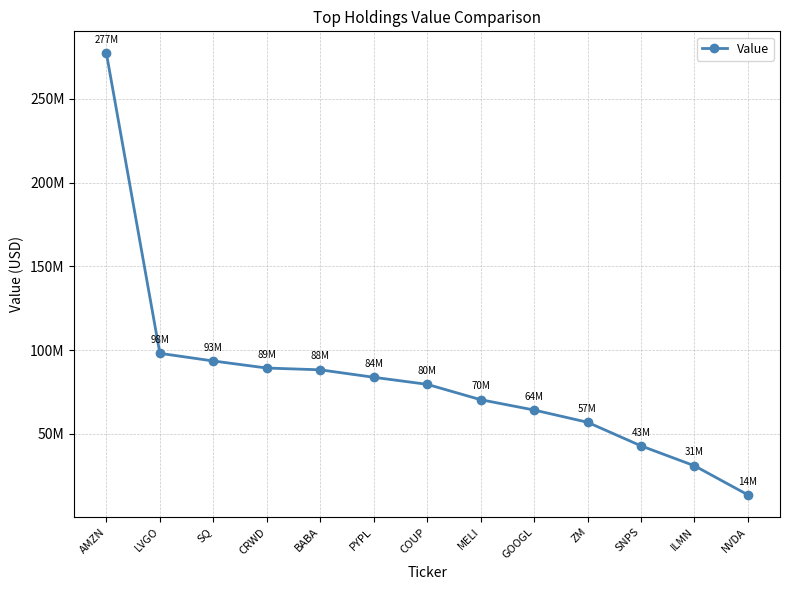

Reading right to left, what are all the values shown in this chart?

NVDA=13531000	ILMN=30908000	SNPS=42796000	ZM=56883000	GOOGL=64193000	MELI=70361000	COUP=79530000	PYPL=83738000	BABA=88194000	CRWD=89258000	SQ=93466000	LVGO=98035000	AMZN=277088000